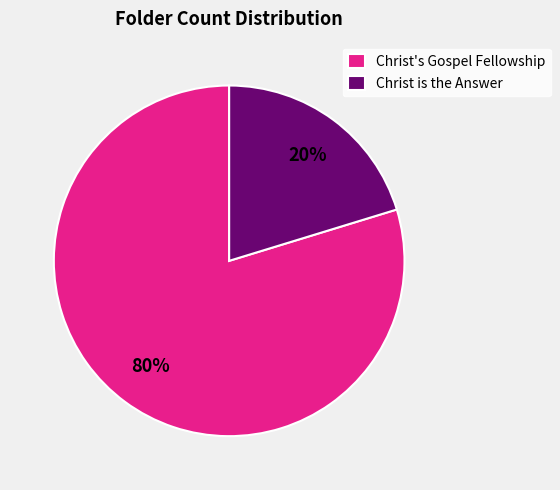

Rank the categories by value from lowest to highest.

Christ is the Answer, Christ's Gospel Fellowship